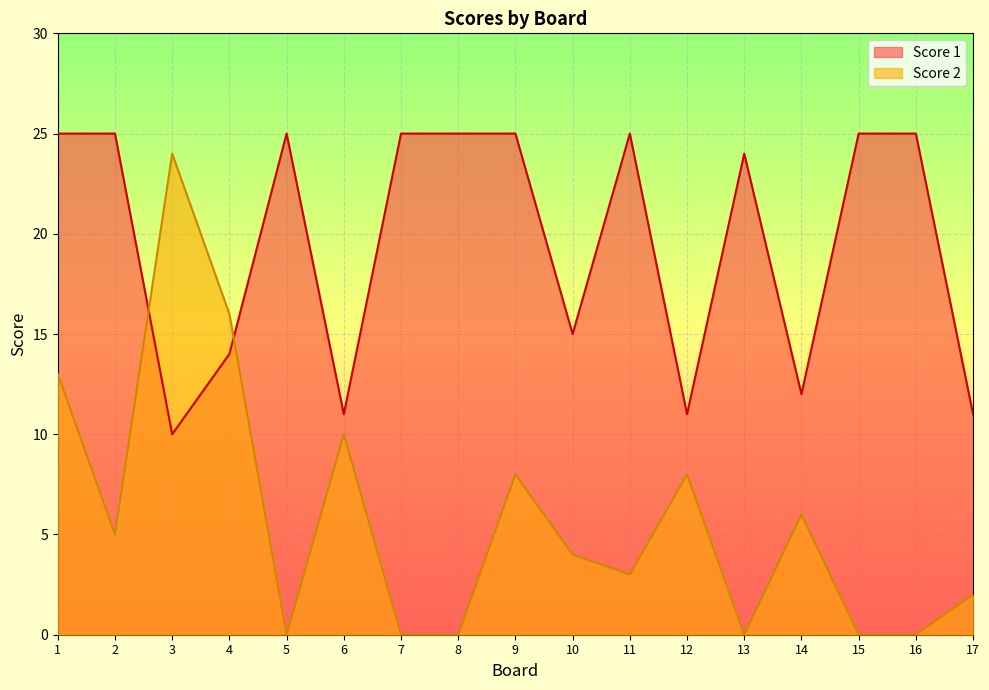

Rank the series at 17 from highest to lowest value.

Score 1, Score 2